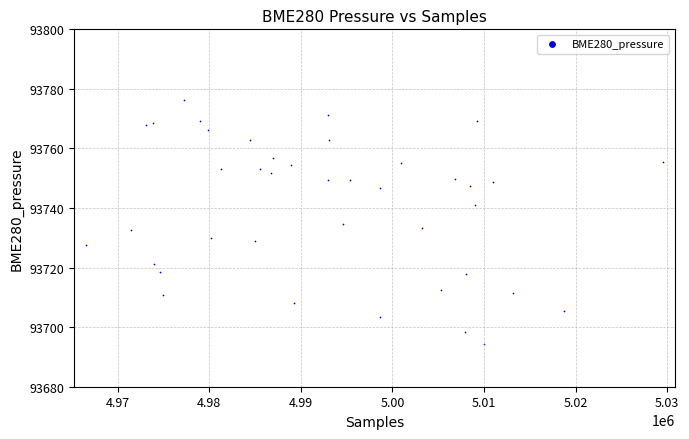

What is the range of X values (max minus min)?

63048.0